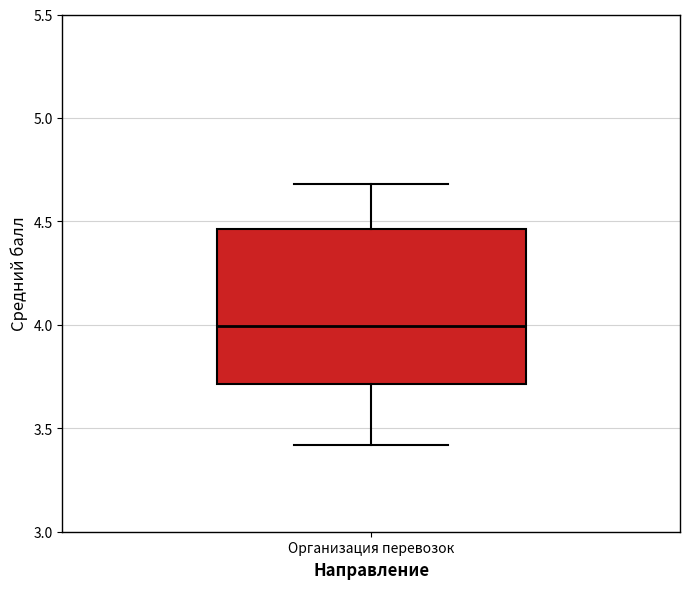

Read this box plot against the y-axis: the position of the median line, the range covered by the box, and the ends of both whiskers. The values are not printed on the chart, so give them approximately, as read against the axis.

median 4.00, box 3.70 to 4.45, whiskers 3.40 to 4.70